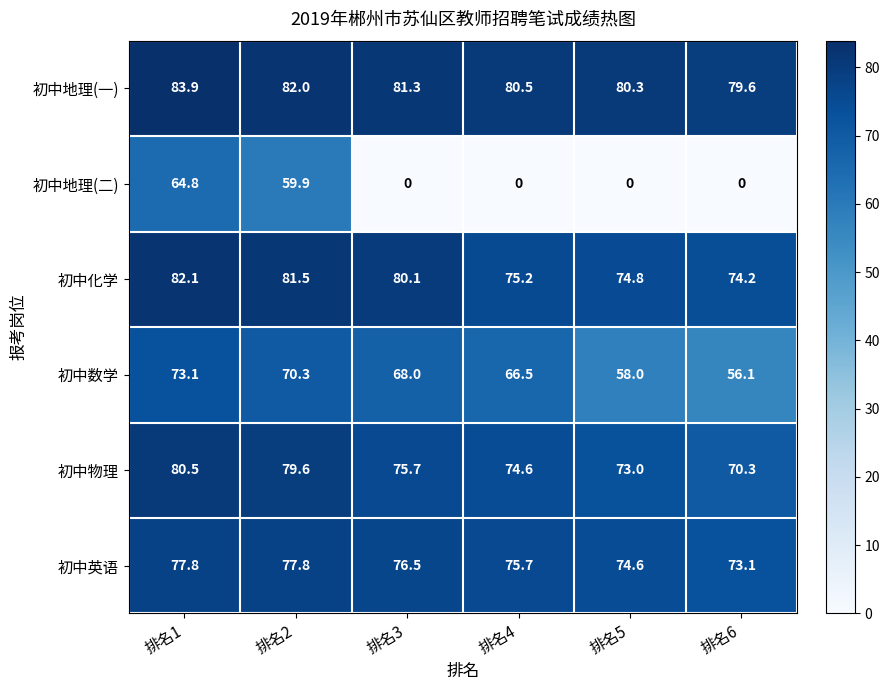

At which label is 初中化学 closest to 78?

排名3